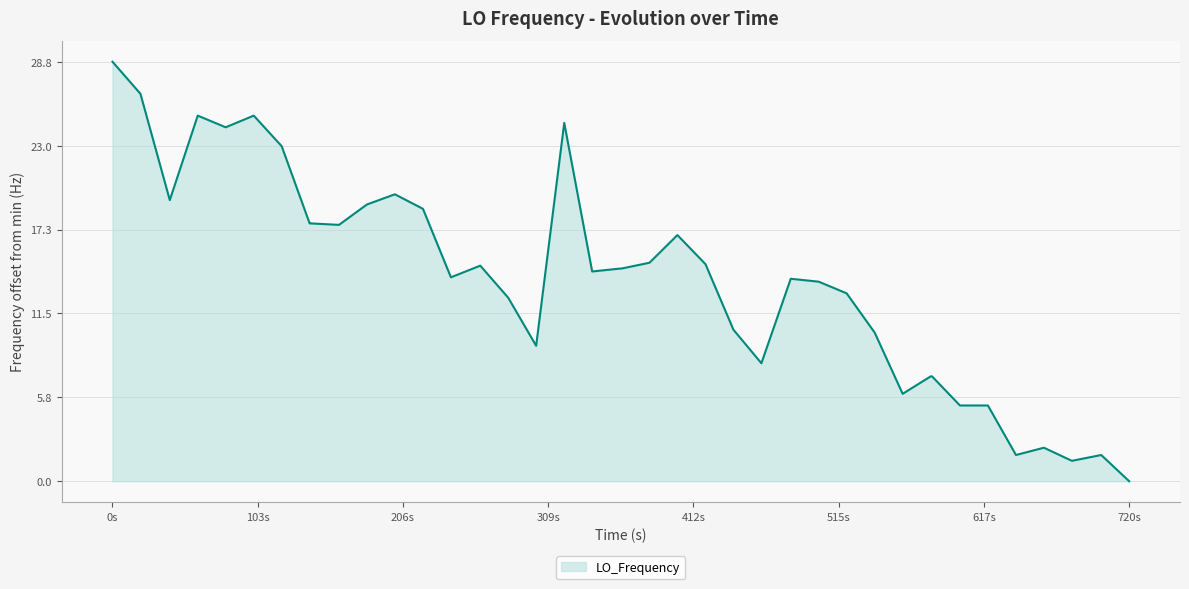

What is the maximum value shown in the chart?

28.8